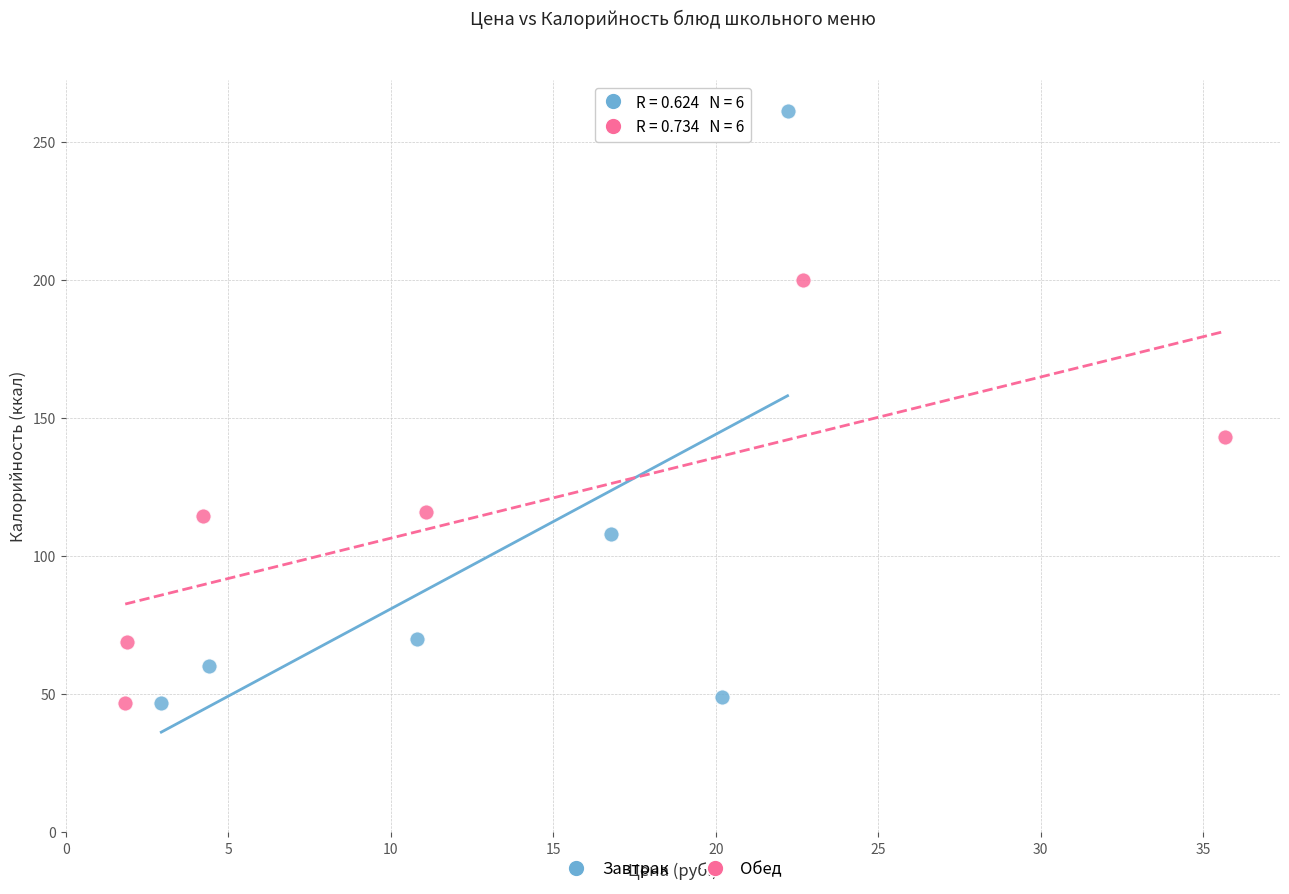

Which series has the largest Y range (max minus min)?

Завтрак